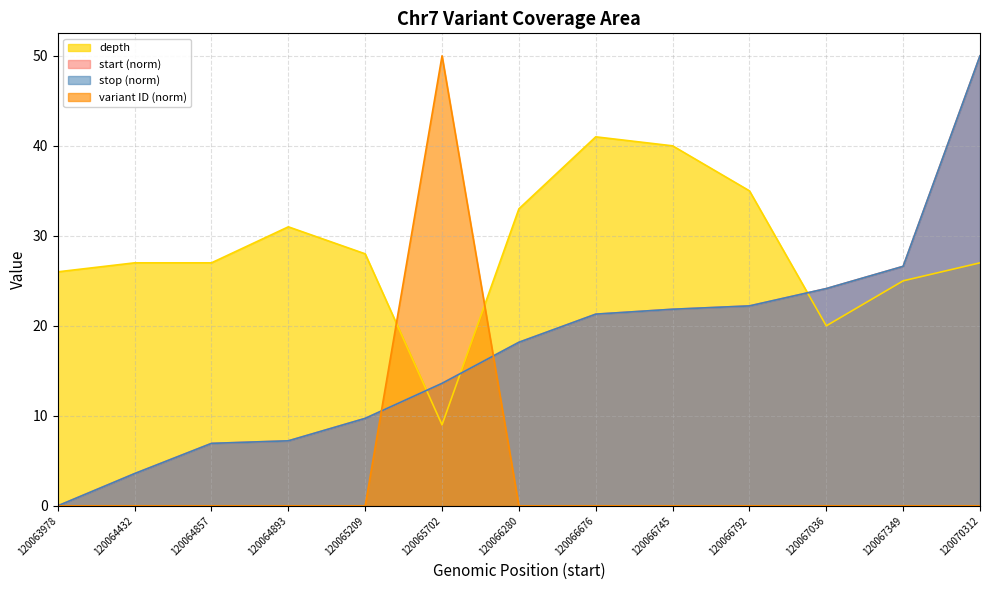

Which category has the lowest value across all series?

120063978